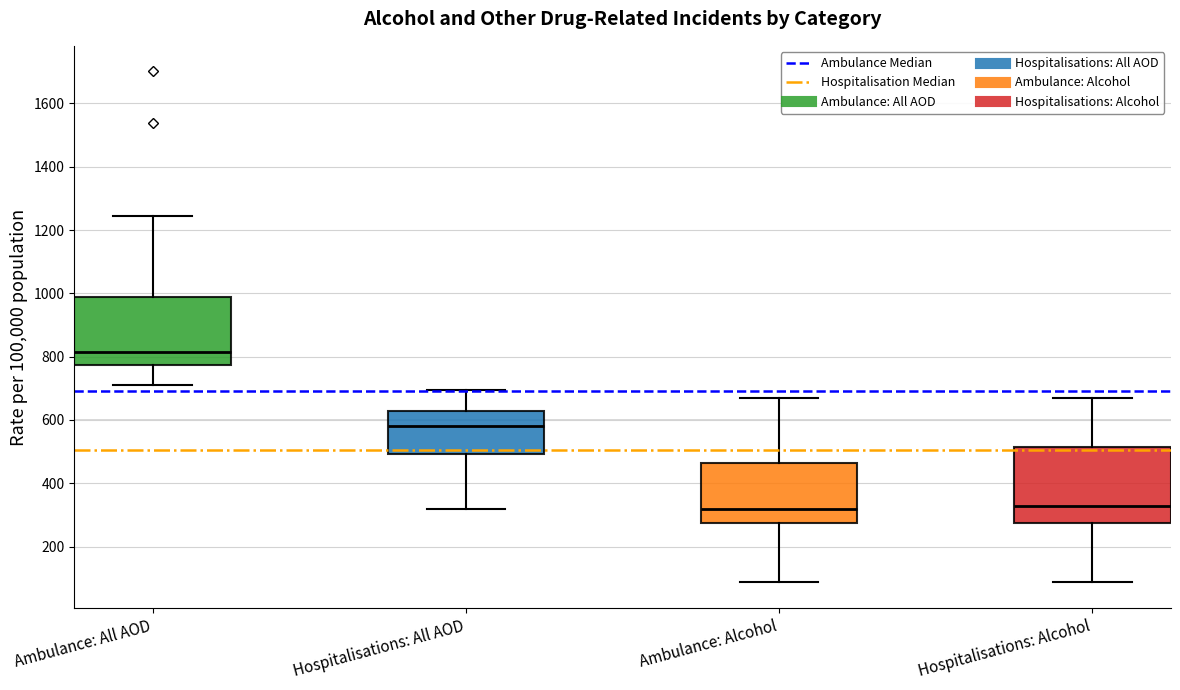

Reading left to right, transcribe this box plot: for each box, give where its median line is, the range the box spans, and where its two whiskers end, as read against the y-axis. The values are not printed on the chart, so give them approximately, as read against the axis.

Ambulance: All AOD: median 820, box 780 to 980, whiskers 700 to 1240
Hospitalisations: All AOD: median 580, box 500 to 620, whiskers 320 to 700
Ambulance: Alcohol: median 320, box 280 to 460, whiskers 80 to 680
Hospitalisations: Alcohol: median 320, box 280 to 520, whiskers 80 to 680